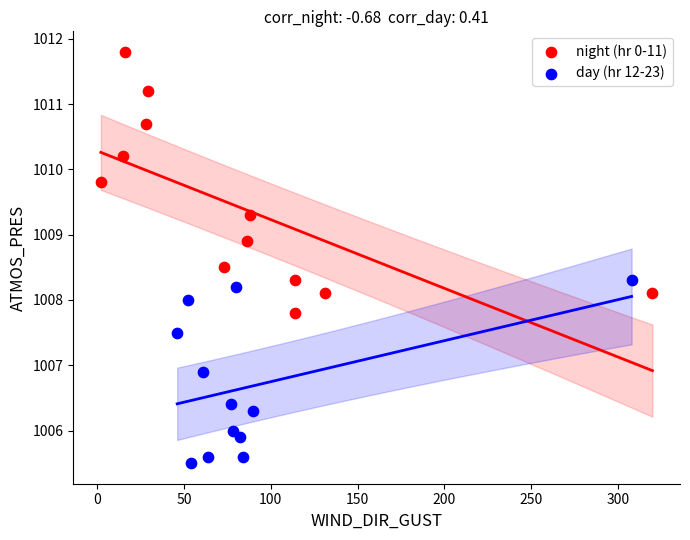

Which series contains the lowest Y value?

day (hr 12-23)